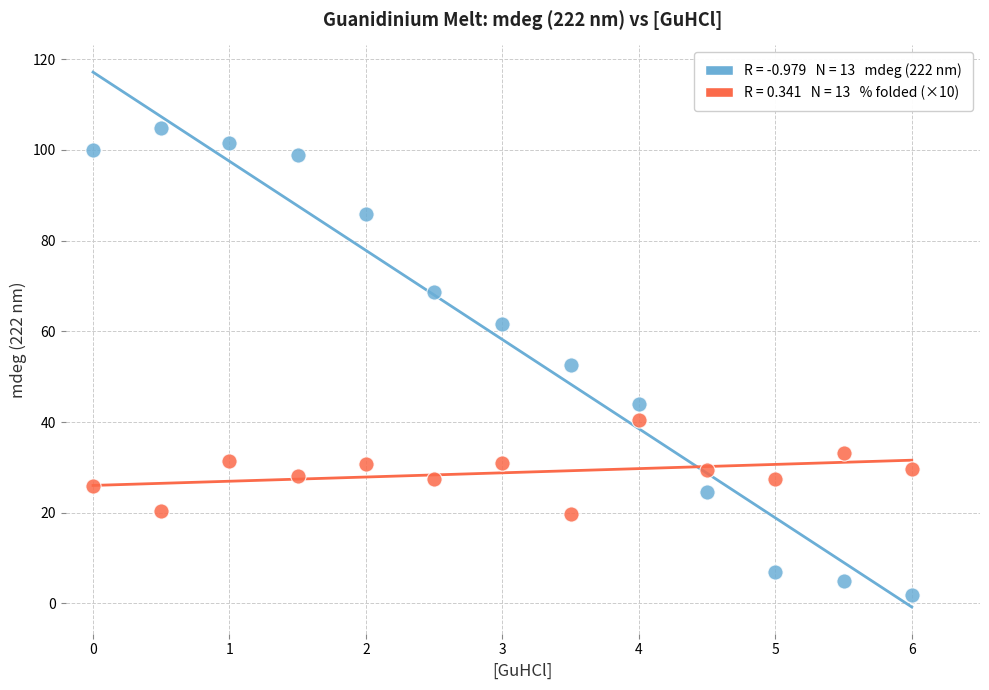

Across all data points, what is the range of Y values (max minus min)?

102.9